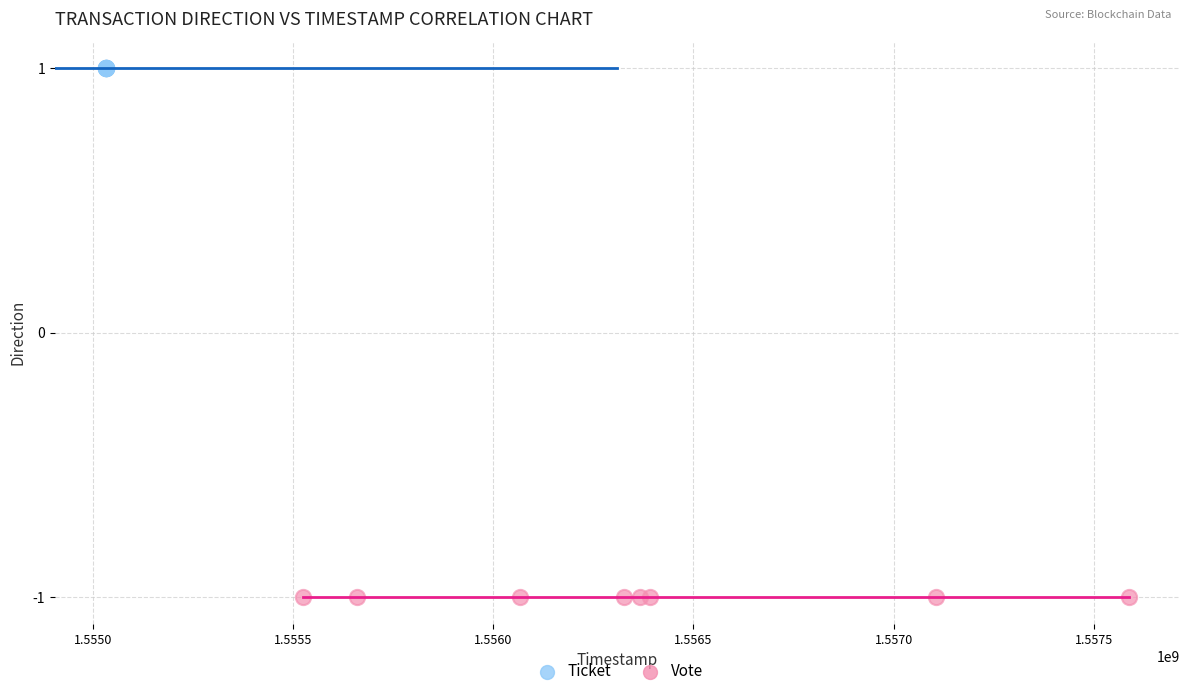

Which series reaches the maximum Y coordinate?

Ticket